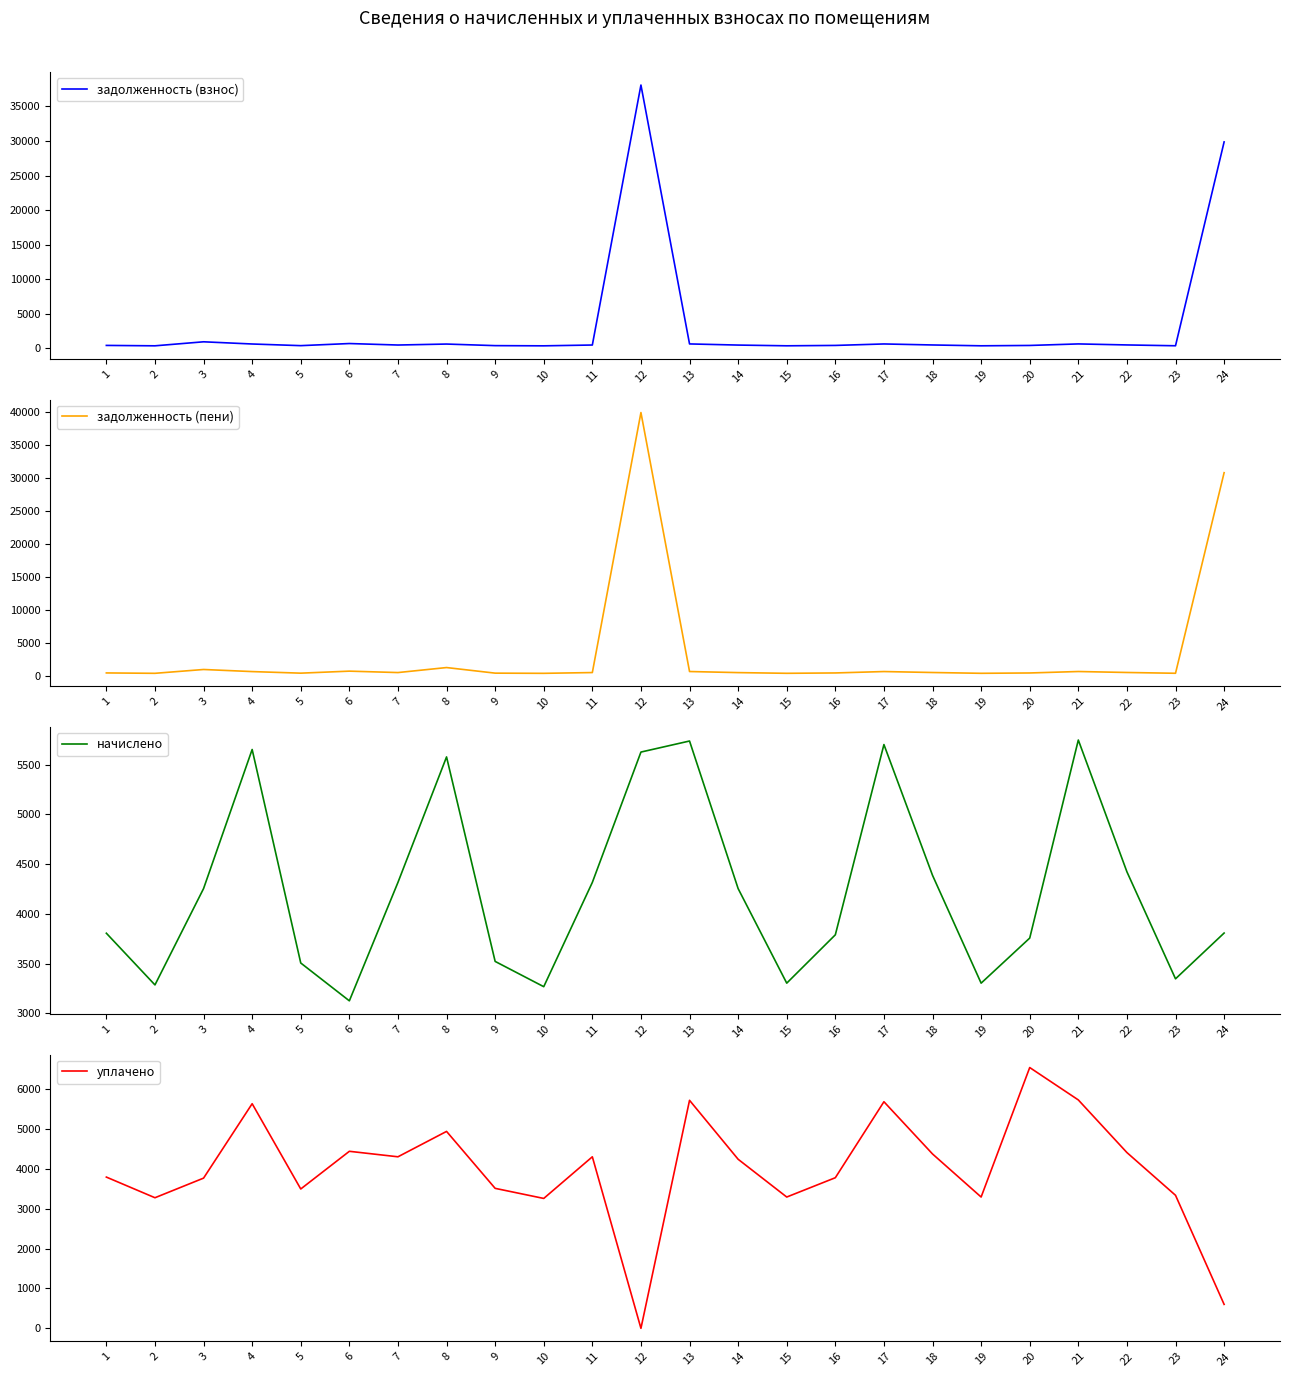

What is the difference between the начислено values at 23 and 9?

175.0